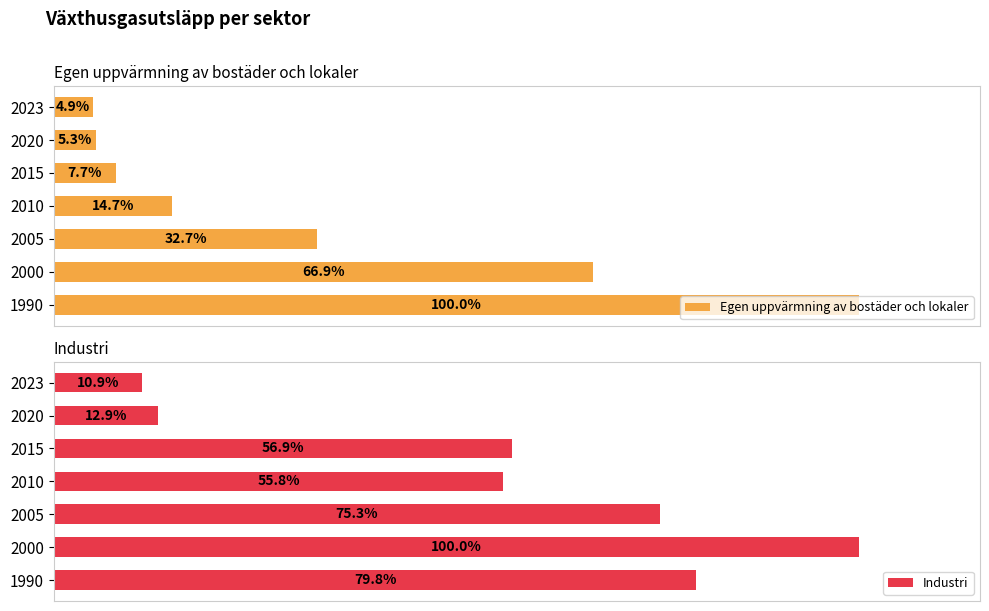

What is the greatest value displayed?

100.0